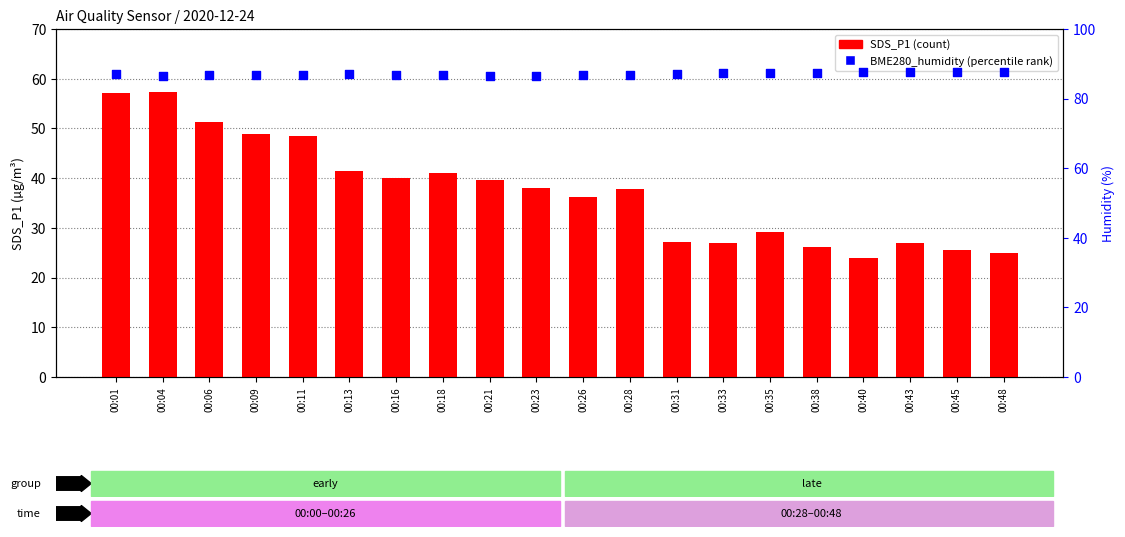

What is the total value across all series at 00:09?

135.6